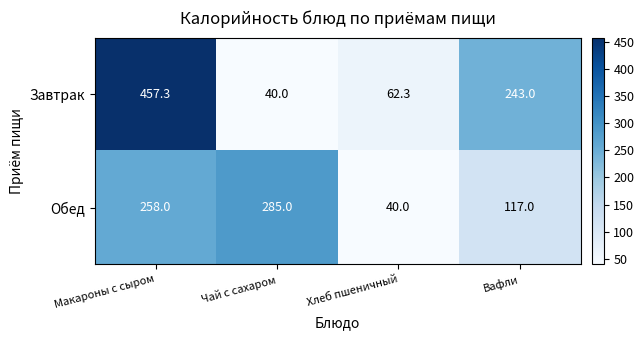

The value of Завтрак at Чай с сахаром is 23.8. True or false?

False